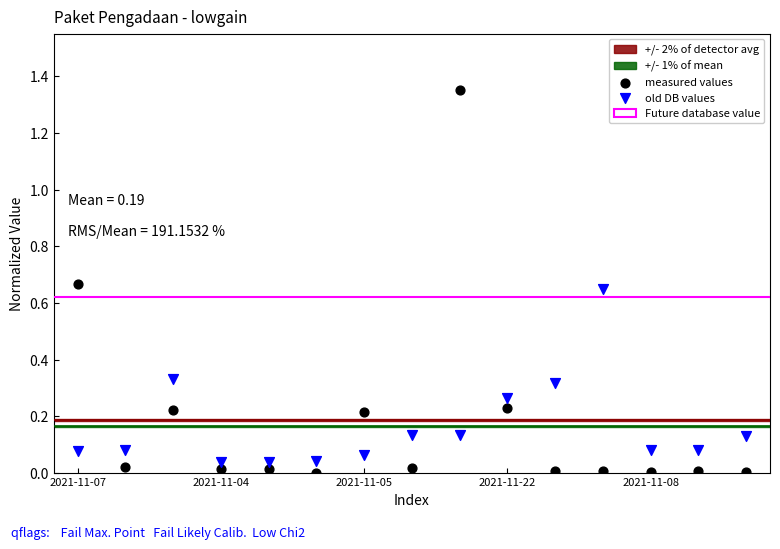

Which series contains the lowest Y value?

measured values